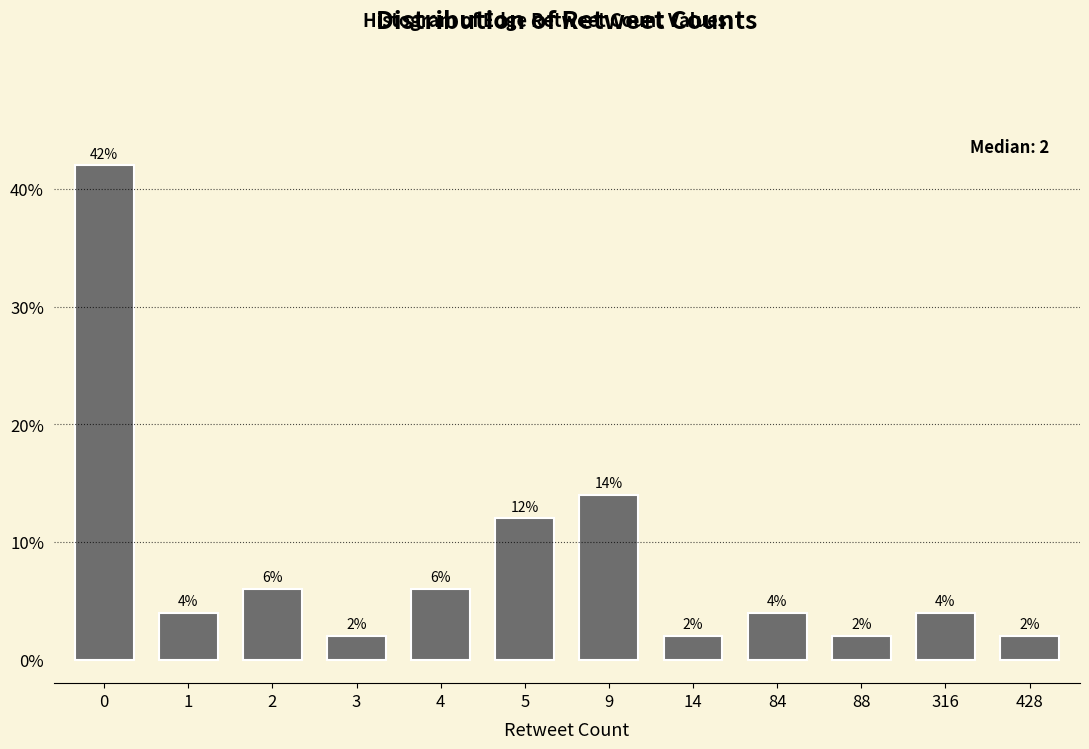

Reading right to left, what are all the values shown in this chart?

428=2	316=4	88=2	84=4	14=2	9=14	5=12	4=6	3=2	2=6	1=4	0=42